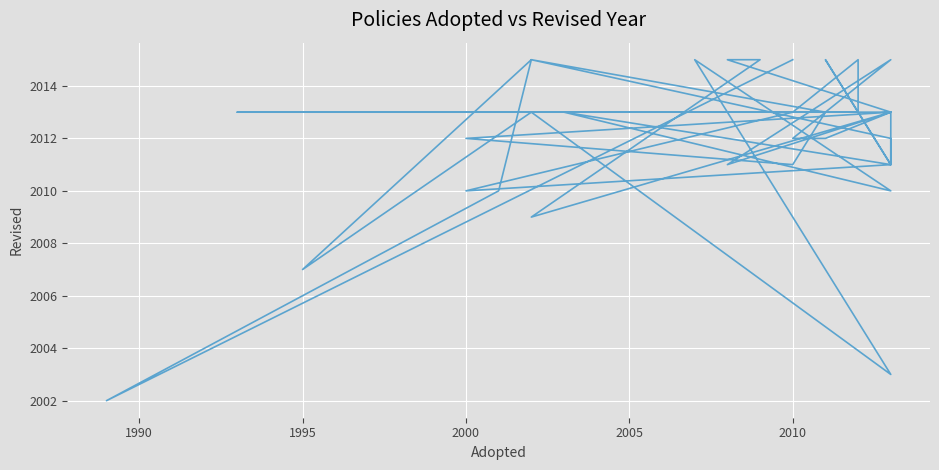

What is the average value?

2012